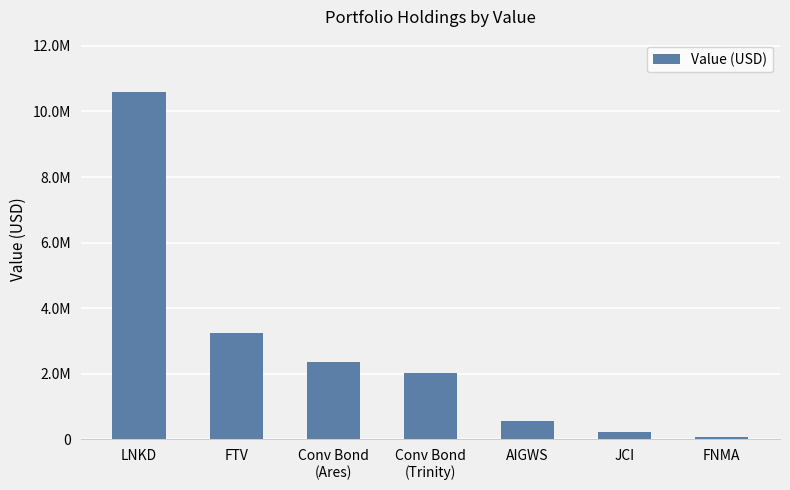

List the labels in order of value, smallest first.

FNMA, JCI, AIGWS, Conv Bond
(Trinity), Conv Bond
(Ares), FTV, LNKD